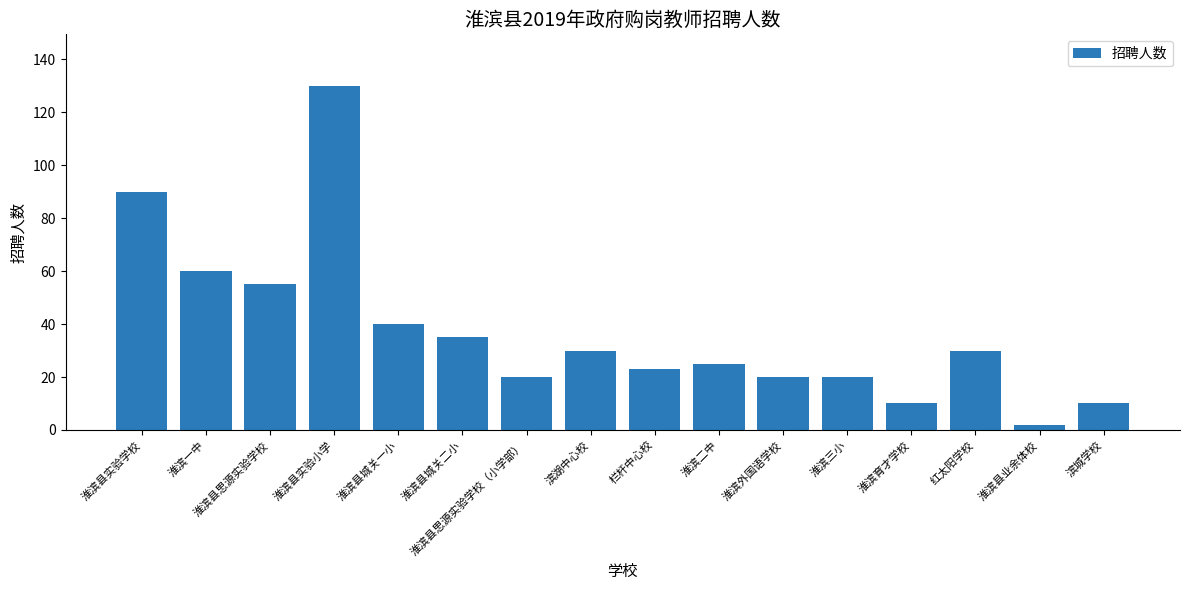

What is the smallest value displayed?

2